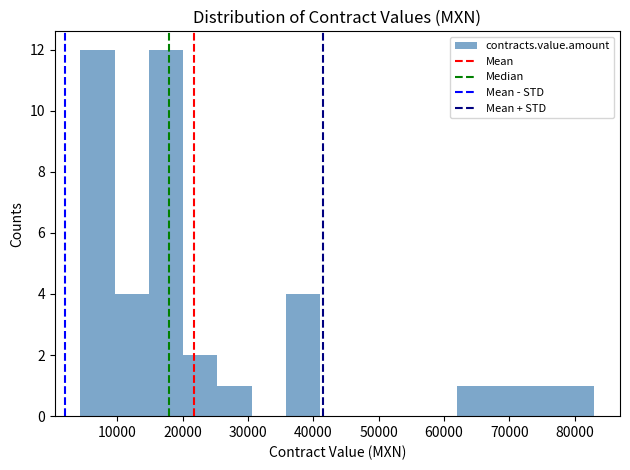

Reading left to right, transcribe this chart: for each bar, give the range it covers on the x-axis and its height. Neither the bar edges nor the heights are printed on the chart, so give them approximately, as read against the axes.

4000 to 10000: 12
10000 to 15000: 4
15000 to 20000: 12
20000 to 25000: 2
25000 to 31000: 1
31000 to 36000: 0
36000 to 41000: 4
41000 to 46000: 0
46000 to 52000: 0
52000 to 57000: 0
57000 to 62000: 0
62000 to 67000: 1
67000 to 73000: 1
73000 to 78000: 1
78000 to 83000: 1